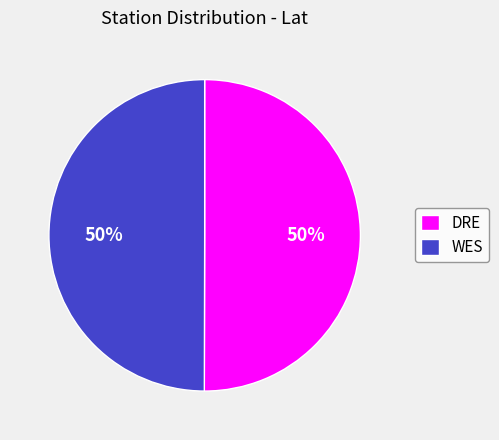

Is the sum of WES and DRE greater than half?

Yes